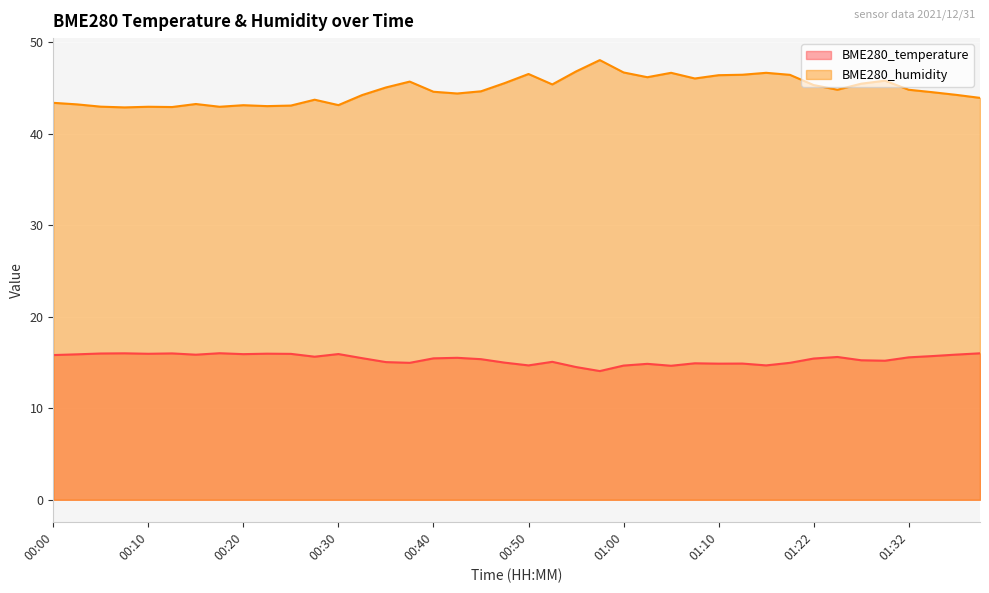

What are all the series names shown in the legend?

BME280_temperature, BME280_humidity